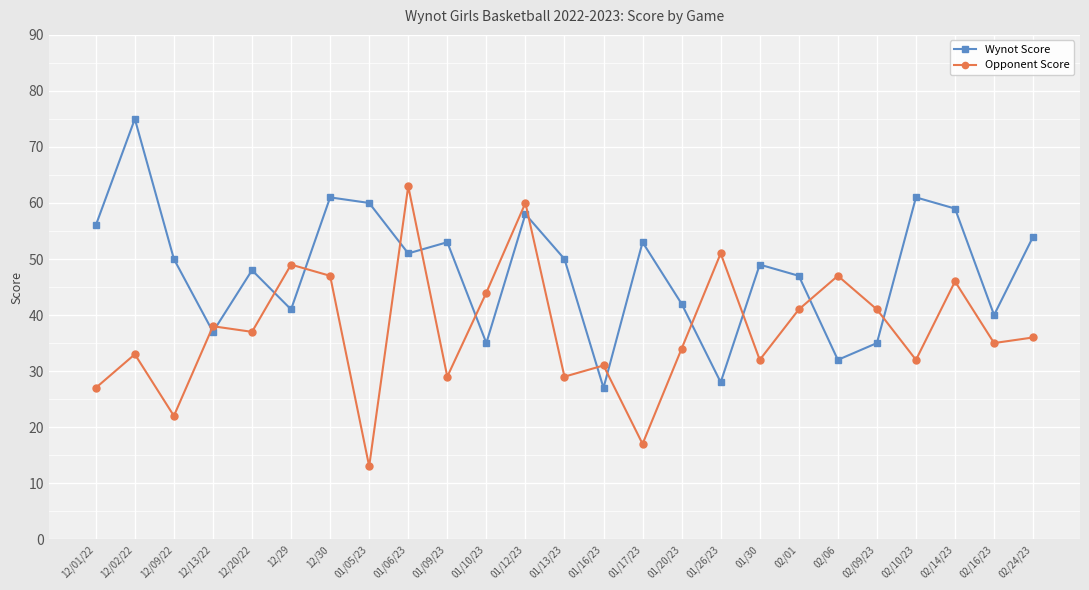

Does the chart have visible grid lines?

Yes